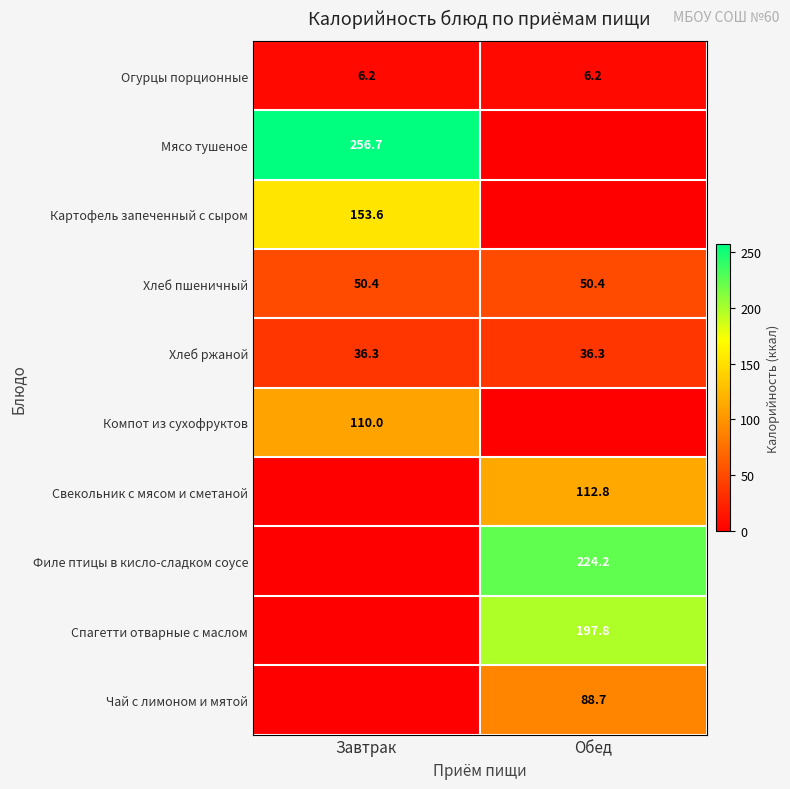

The value of Хлеб ржаной at Завтрак is 36.3. True or false?

True